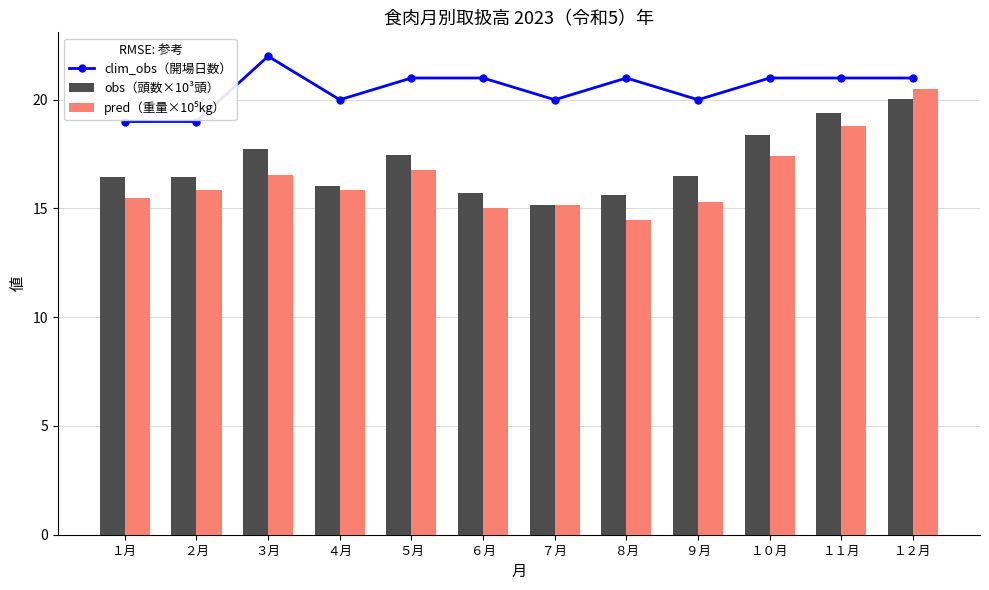

Reading left to right, what are all the values shown in this chart?

clim_obs（開場日数）: 19.0	19.0	22.0	20.0	21.0	21.0	20.0	21.0	20.0	21.0	21.0	21.0
obs（頭数×10³頭）: 16.5	16.5	17.7	16.0	17.4	15.7	15.2	15.6	16.5	18.4	19.4	20.0
pred（重量×10⁵kg）: 15.5	15.8	16.5	15.8	16.8	15.0	15.2	14.5	15.3	17.4	18.8	20.5